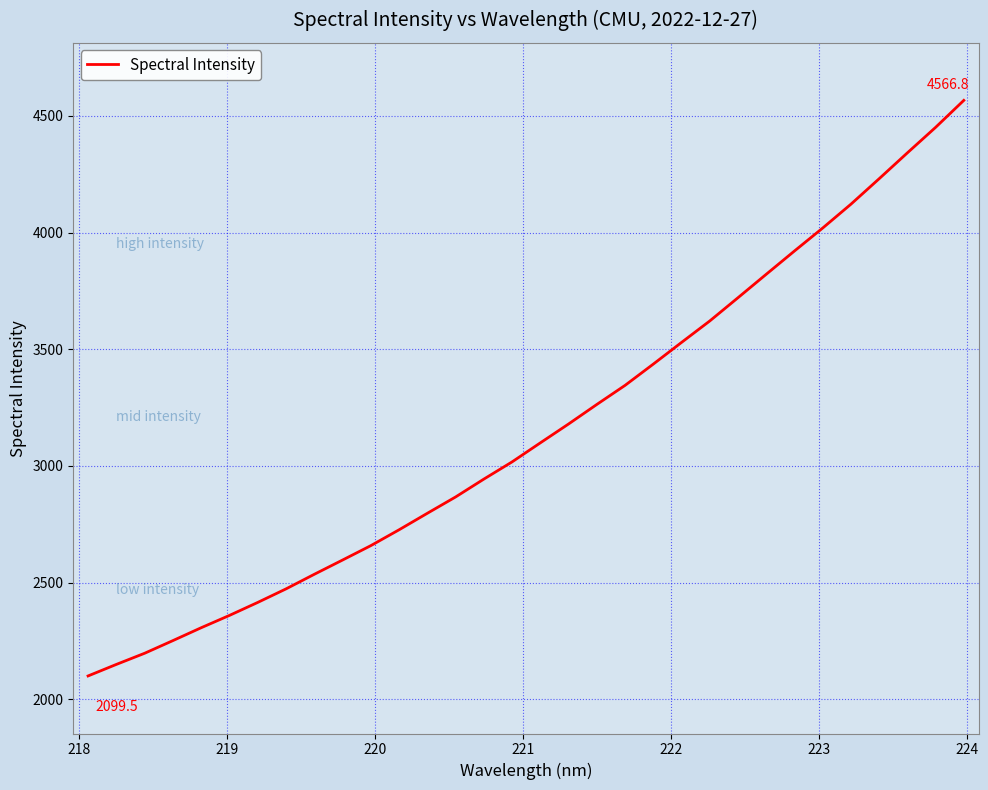

What is the sum of all values?

101059.3